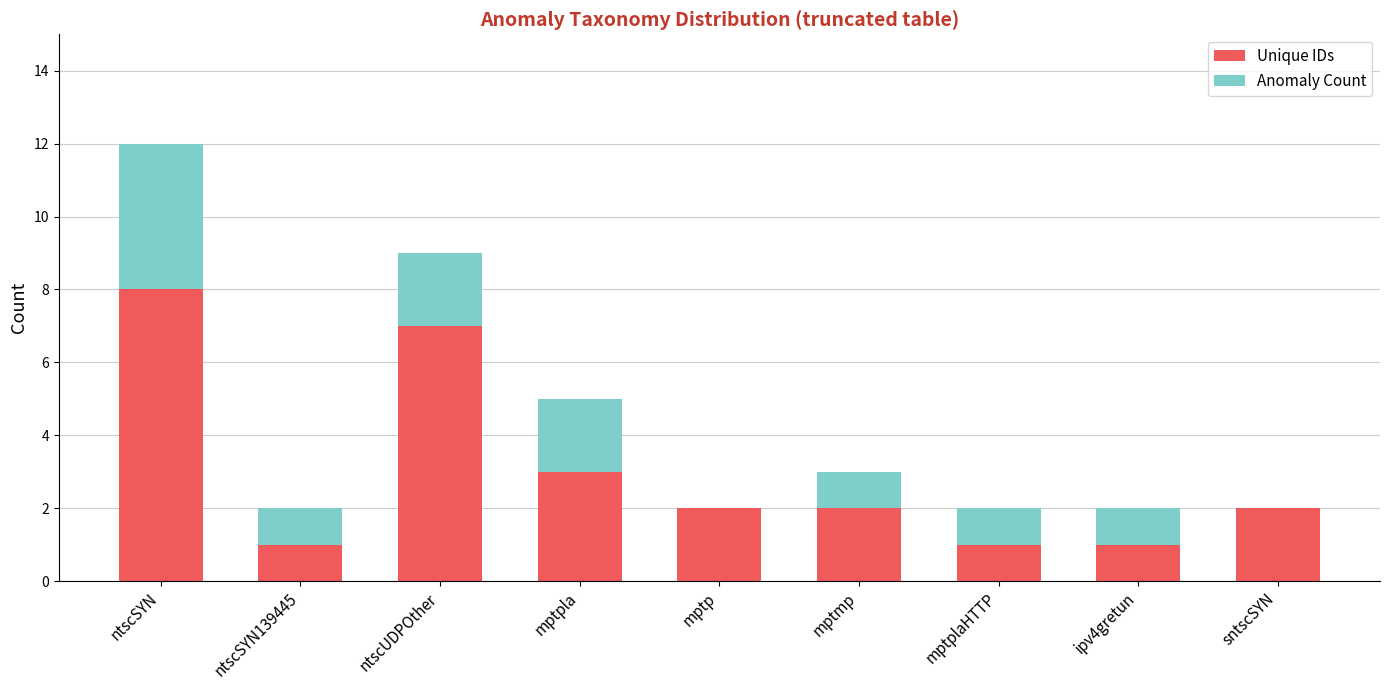

How many series are shown in this chart?

2